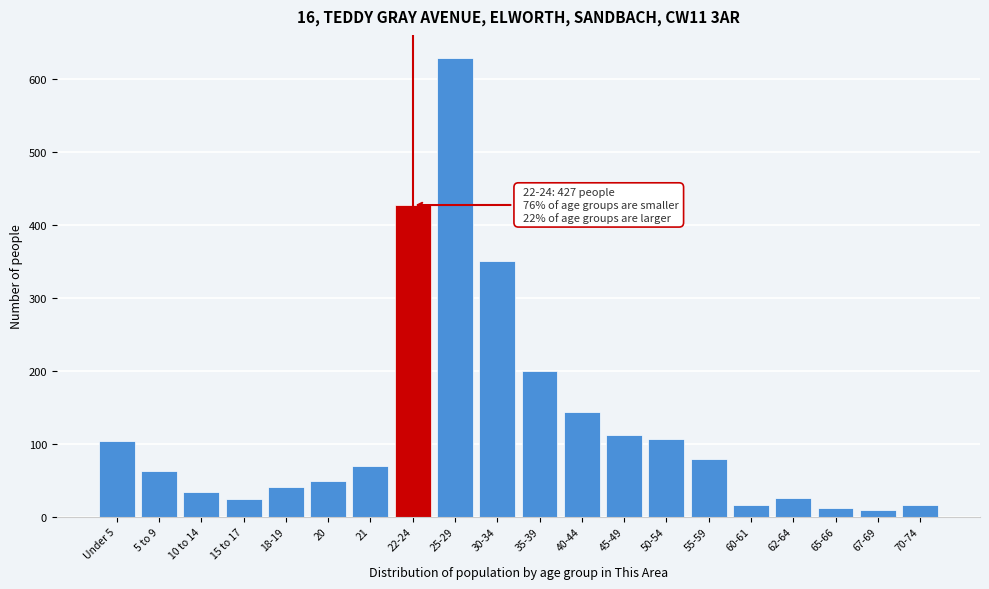

True or false: the data shows 29 at 50-54.

False